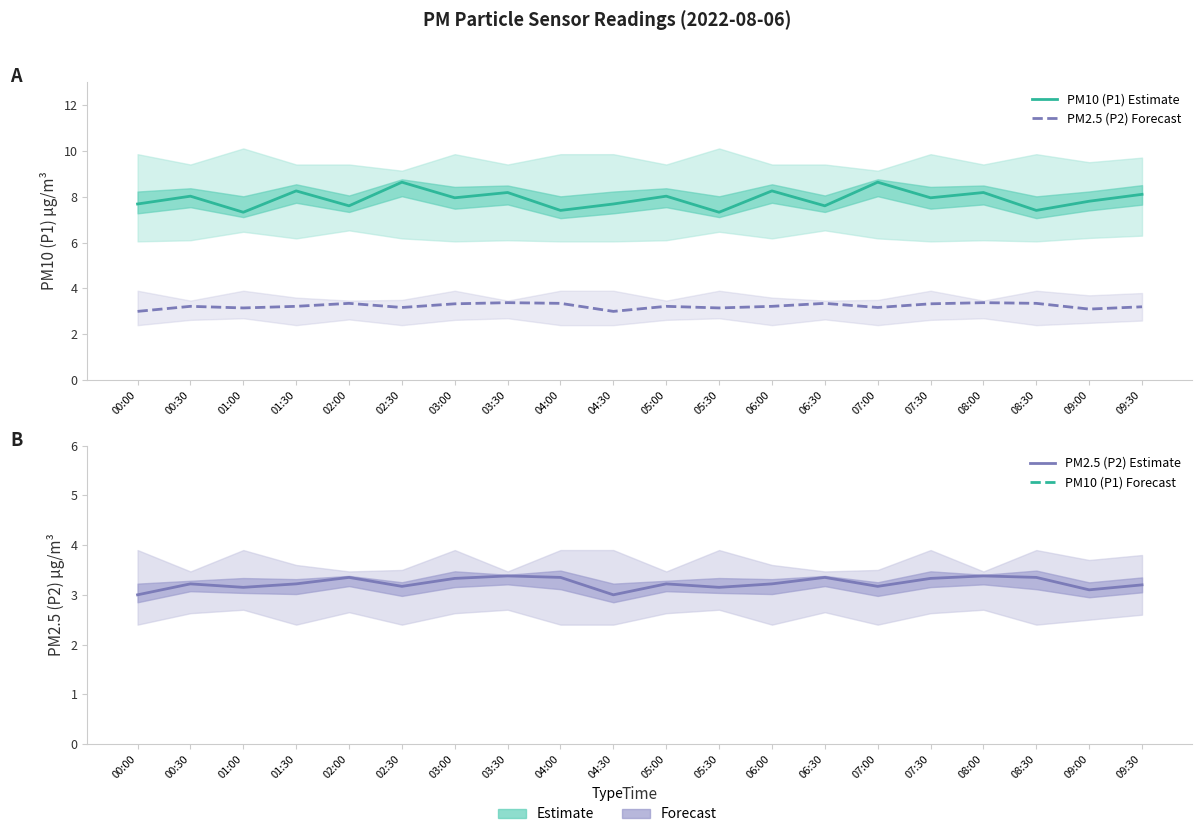

What value does the PM2.5 (P2) Estimate series have at 08:30?

3.4